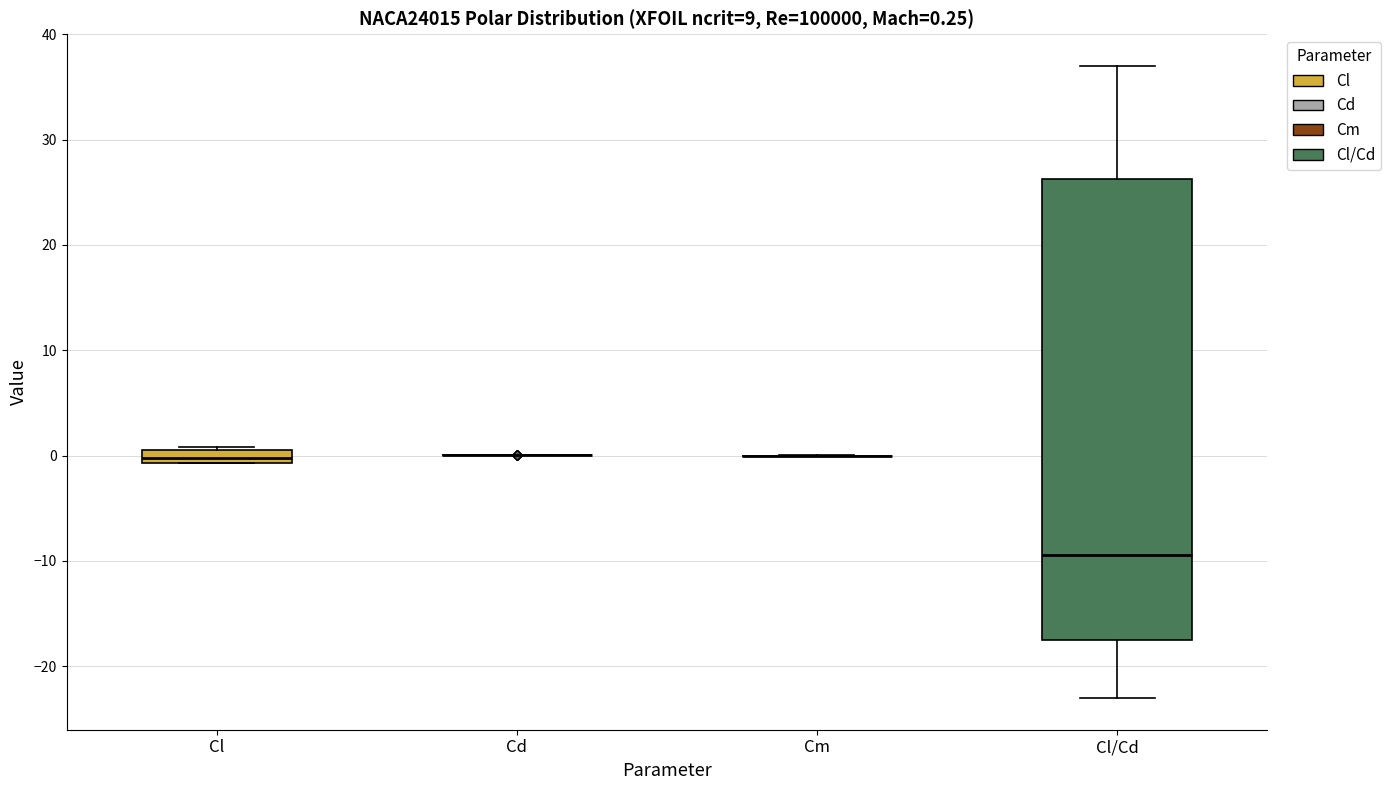

Which box is the tallest, from its lower edge to its upper edge?

Cl/Cd